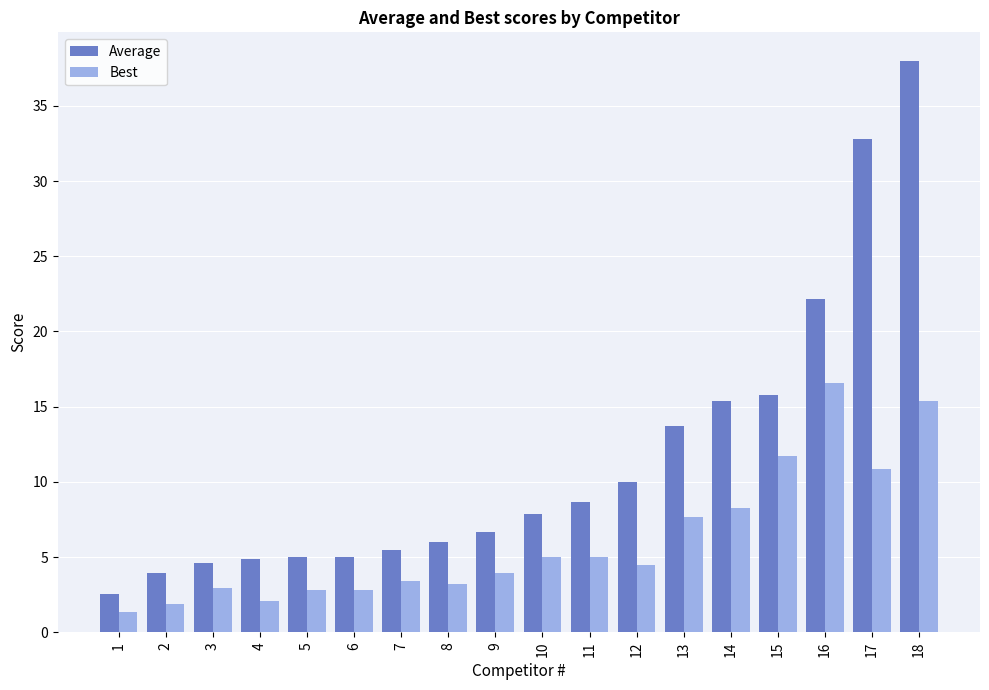

The Best series shows 18.3 at 17. True or false?

False